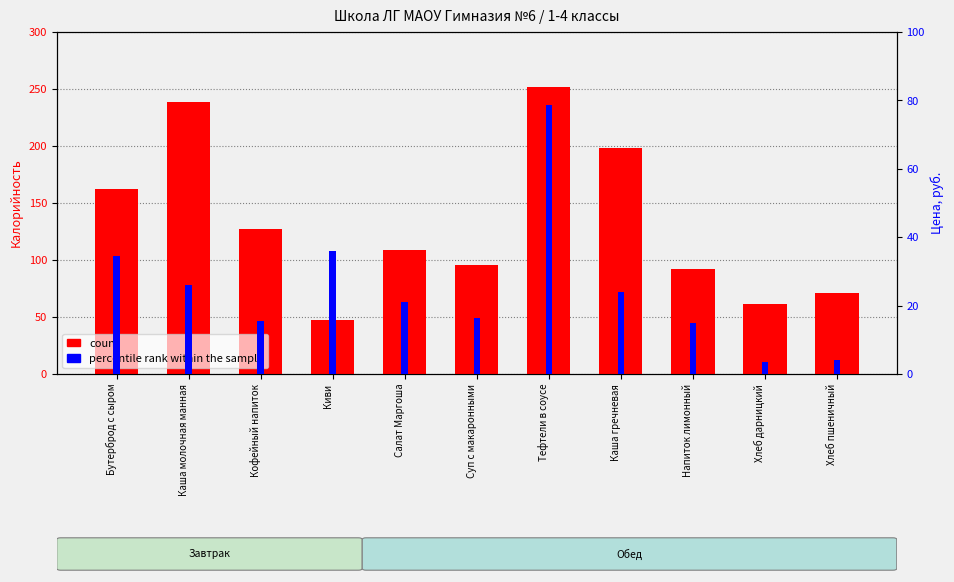

Which category has the highest value across all series?

Тефтели в соусе